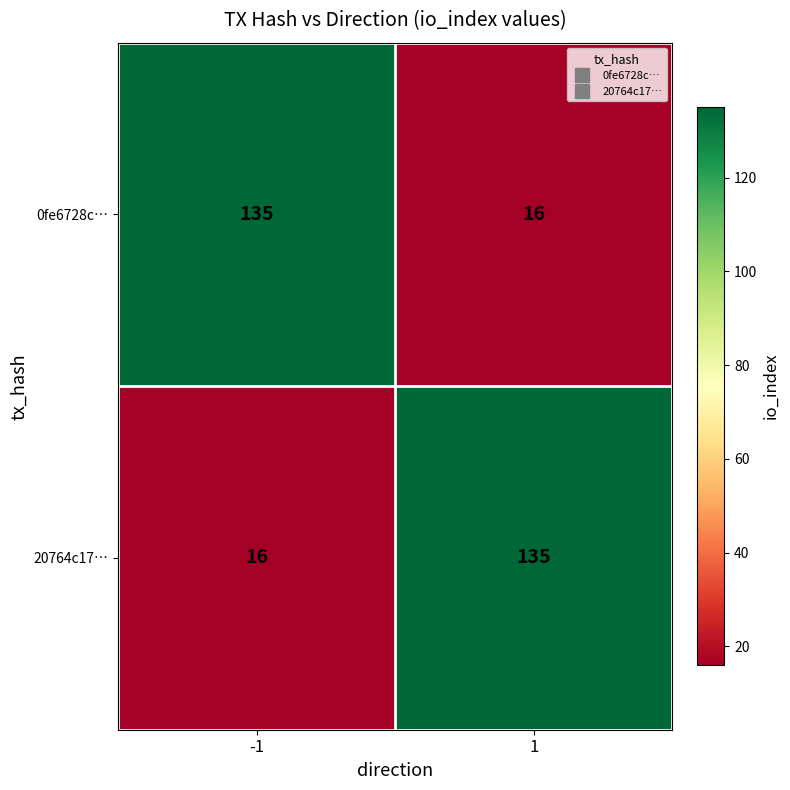

Rank the categories by 0fe6728c… value from highest to lowest.

-1, 1